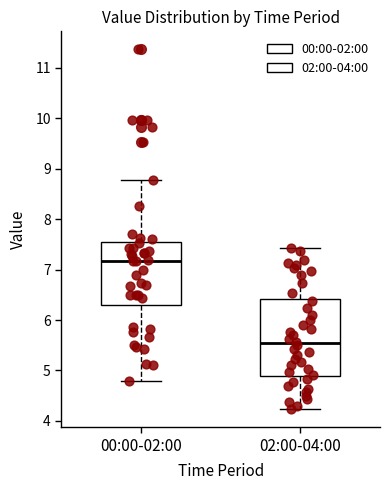

Reading left to right, transcribe this box plot: for each box, give where its median line is, the range the box spans, and where its two whiskers end, as read against the y-axis. The values are not printed on the chart, so give them approximately, as read against the axis.

00:00-02:00: median 7.2, box 6.3 to 7.5, whiskers 4.8 to 8.8
02:00-04:00: median 5.5, box 4.9 to 6.4, whiskers 4.2 to 7.4